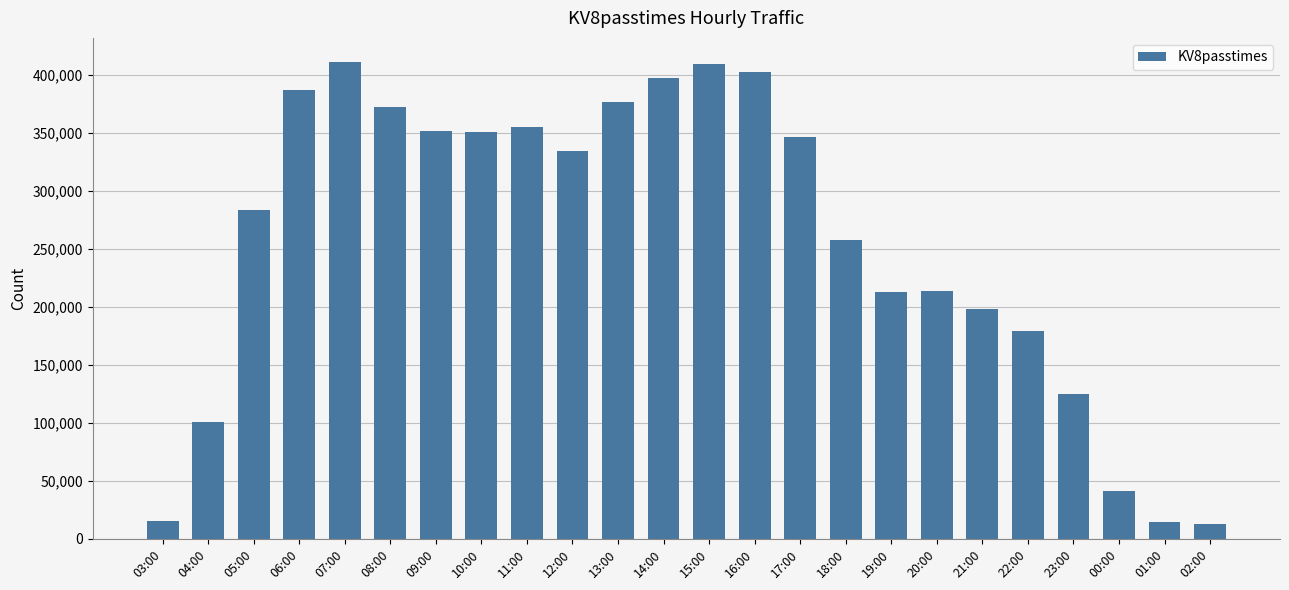

What is the sum of the values at 19:00 and 23:00?

338029